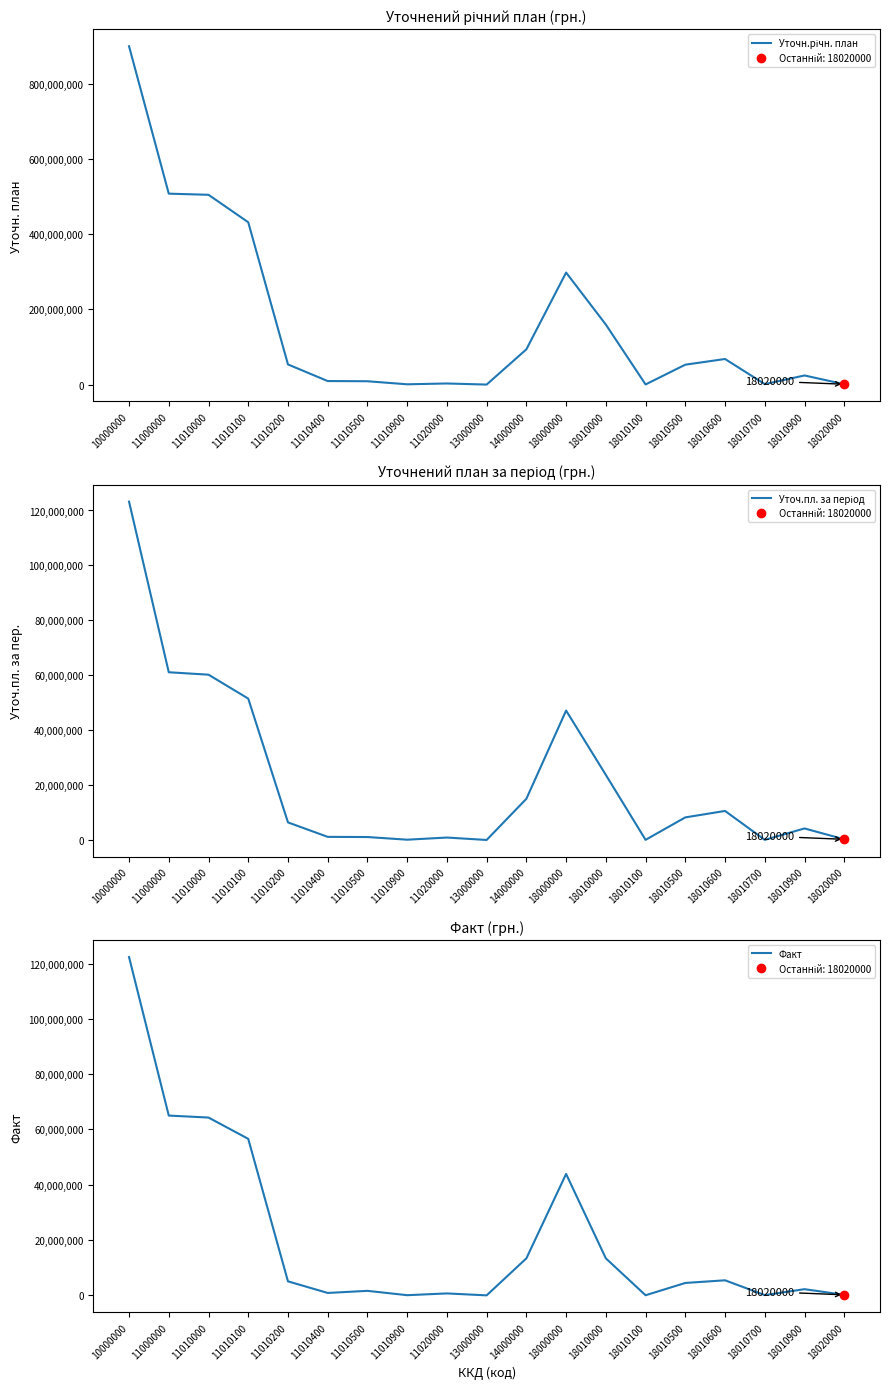

How many values in the Уточн.річн. план series are below 53035000?

9